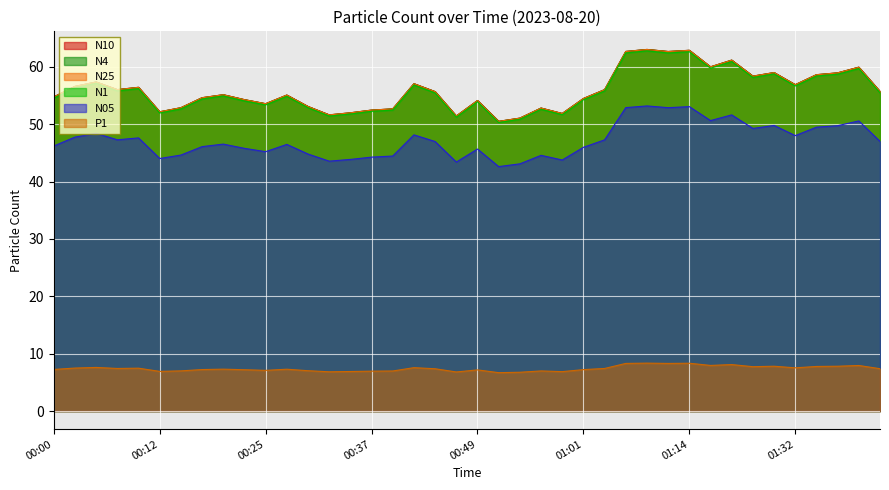

Is it true that N1 equals 55.5 at 01:42?

True